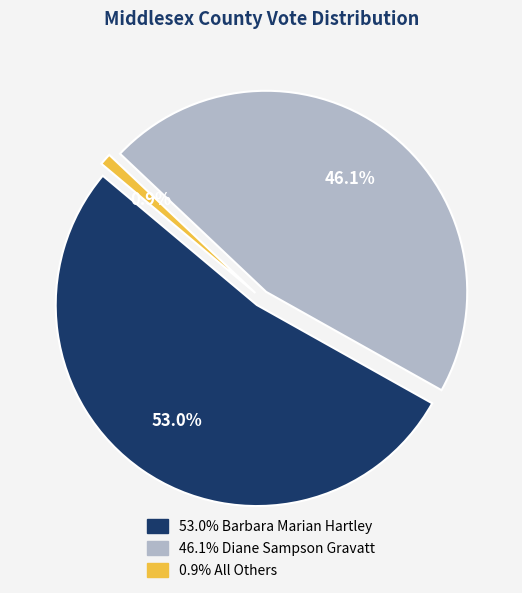

Rank the categories by value from highest to lowest.

Barbara Marian Hartley, Diane Sampson Gravatt, All Others